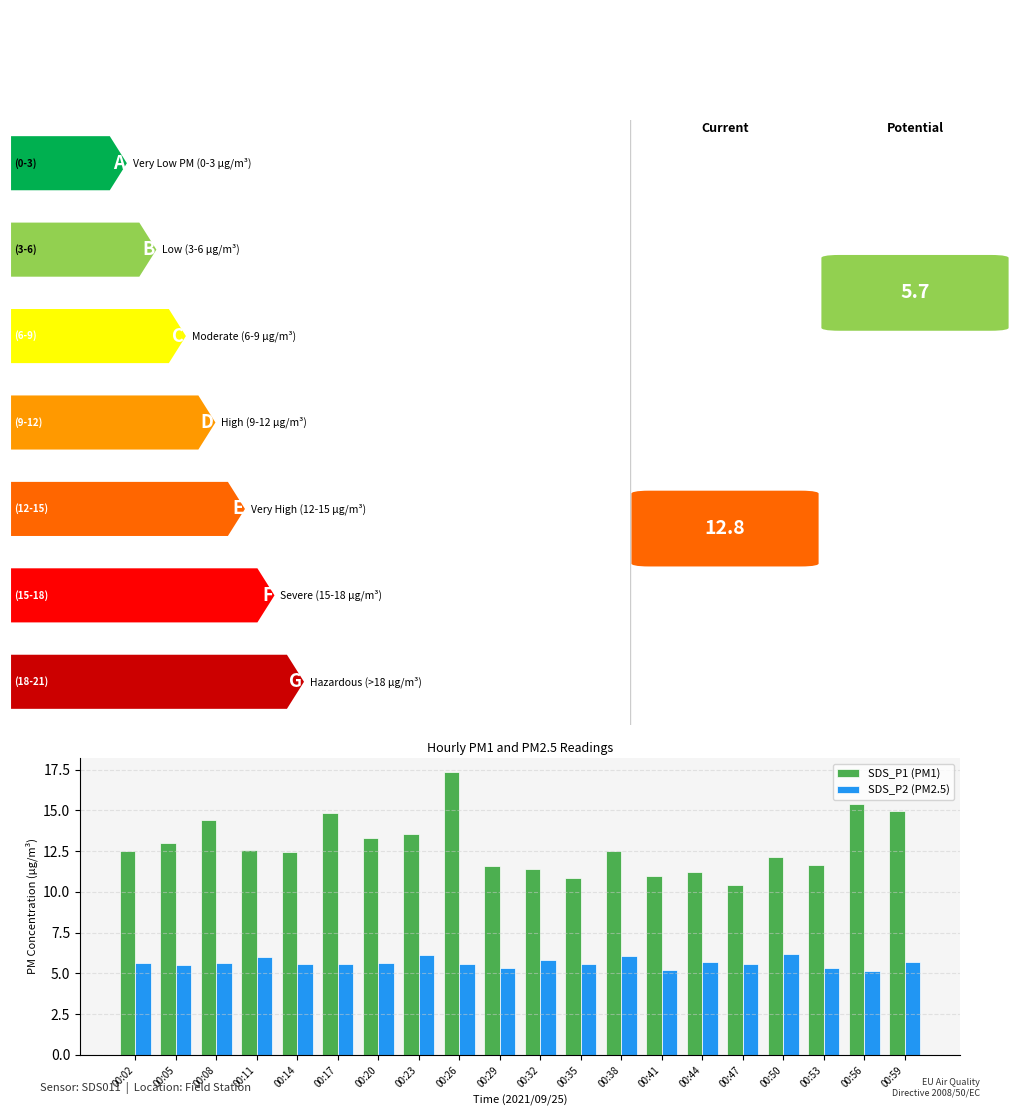

List the series in order of their overall mean, highest first.

SDS_P1 (PM1), SDS_P2 (PM2.5)